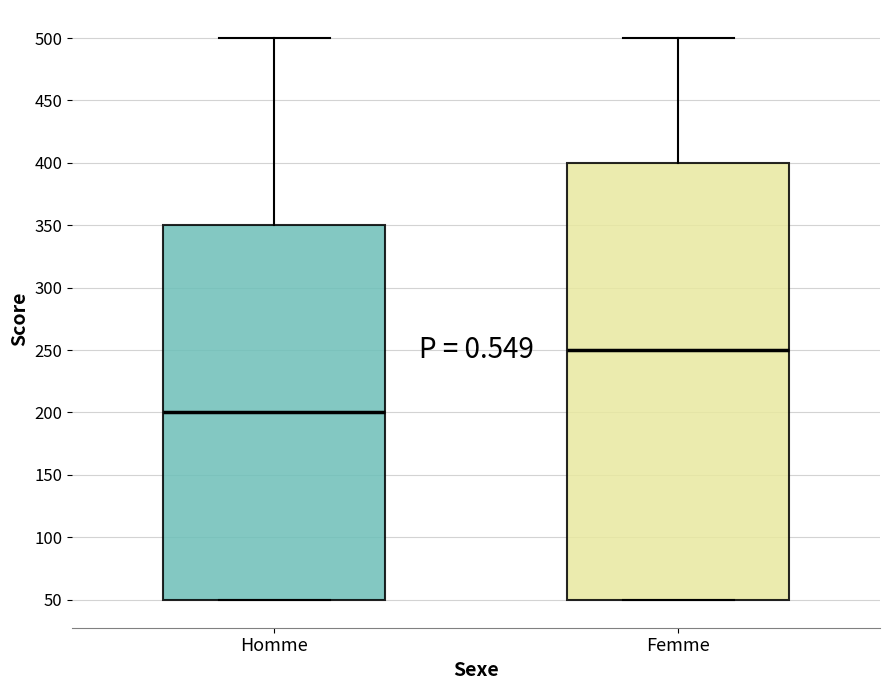

Reading left to right, read every box against the y-axis: the position of its median line, the range the box covers, and the ends of its whiskers. The values are not printed on the chart, so give them approximately, as read against the axis.

Homme: median 200, box 50 to 350, whiskers 50 to 500
Femme: median 250, box 50 to 400, whiskers 50 to 500